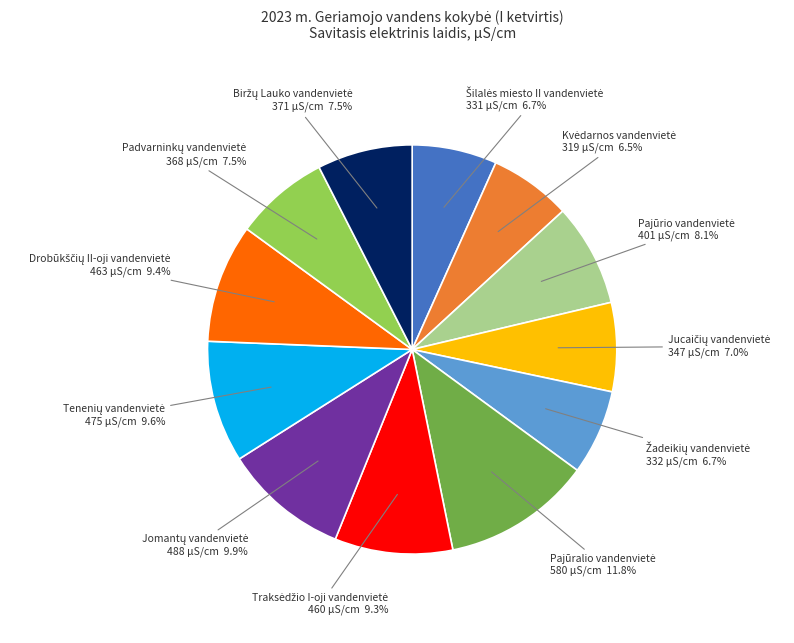

Does any single category account for the majority?

No